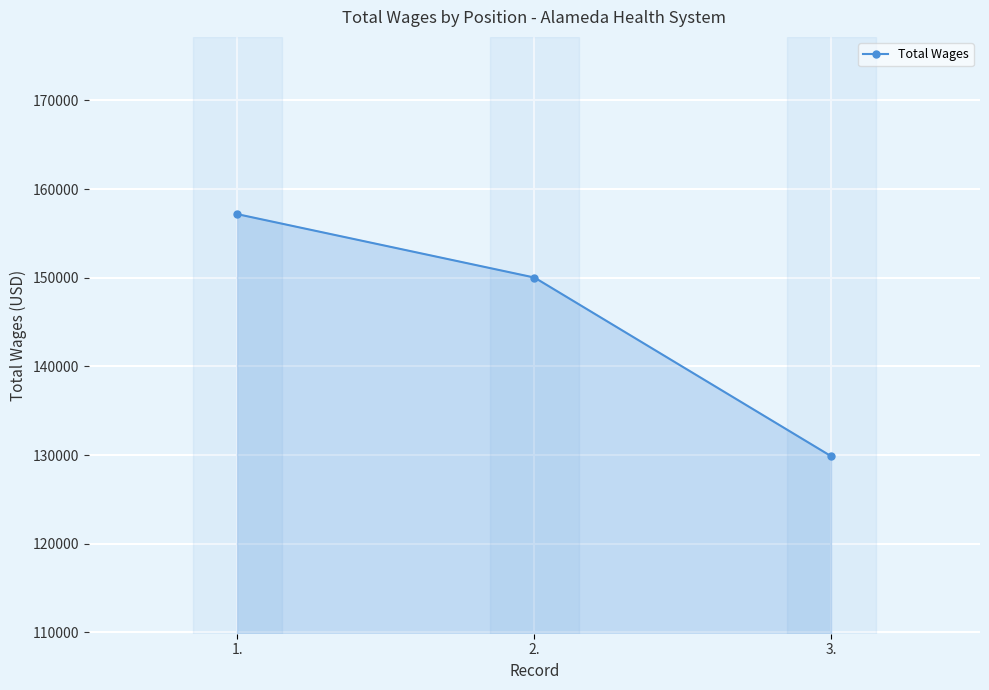

What is the difference between the maximum and second lowest values?

7150